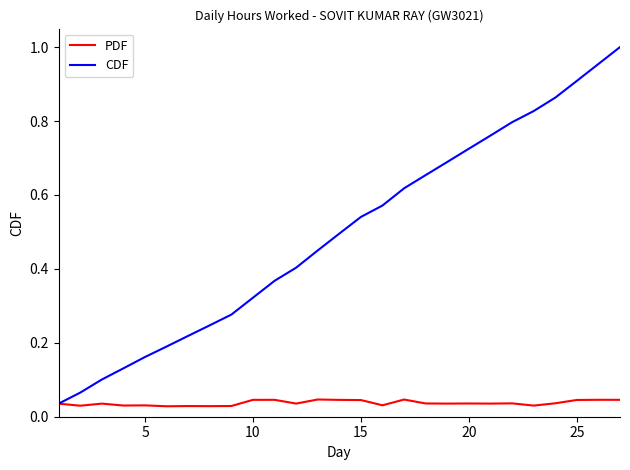

Is this an area chart (filled region under the line)?

No